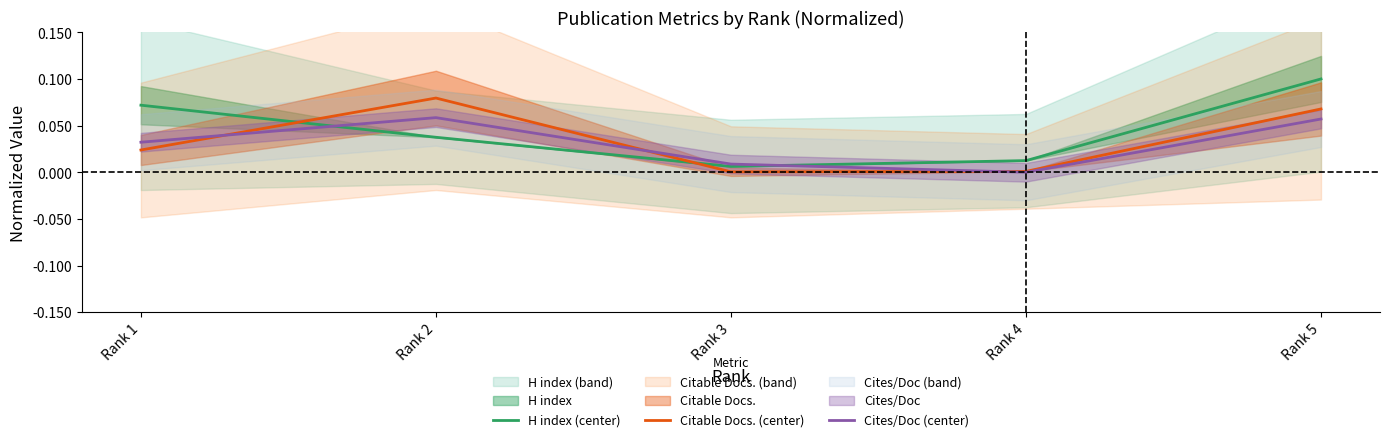

What is the sum of the Cites/Doc (center) values at Rank 2 and Rank 1?

0.1